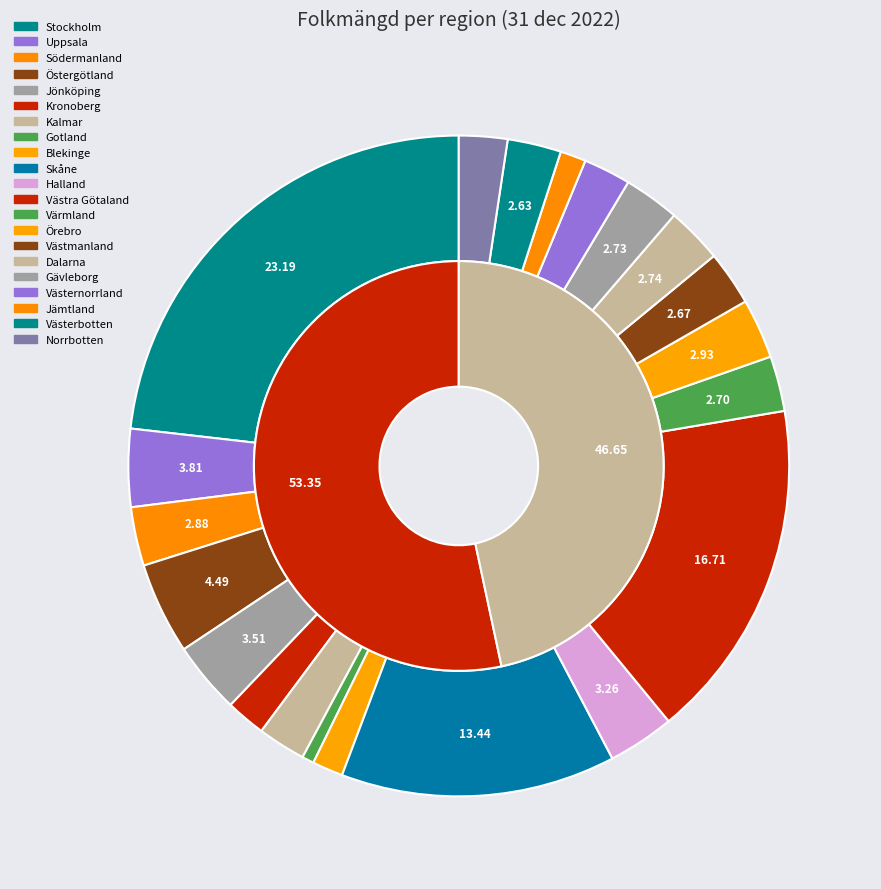

Approximately how many times larger is the value at Norrbotten compared to Skåne?

0.2